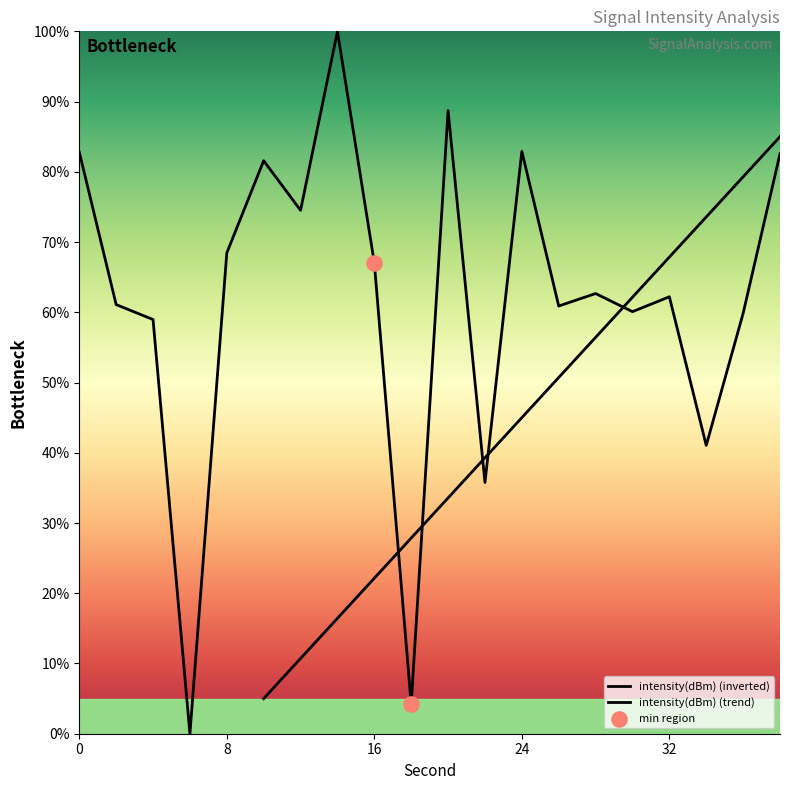

Which has a higher value, 12 or 32?

12